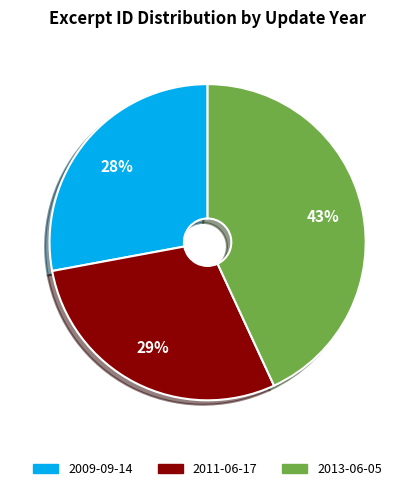

To the nearest percent, what is the average slice percentage?

33%